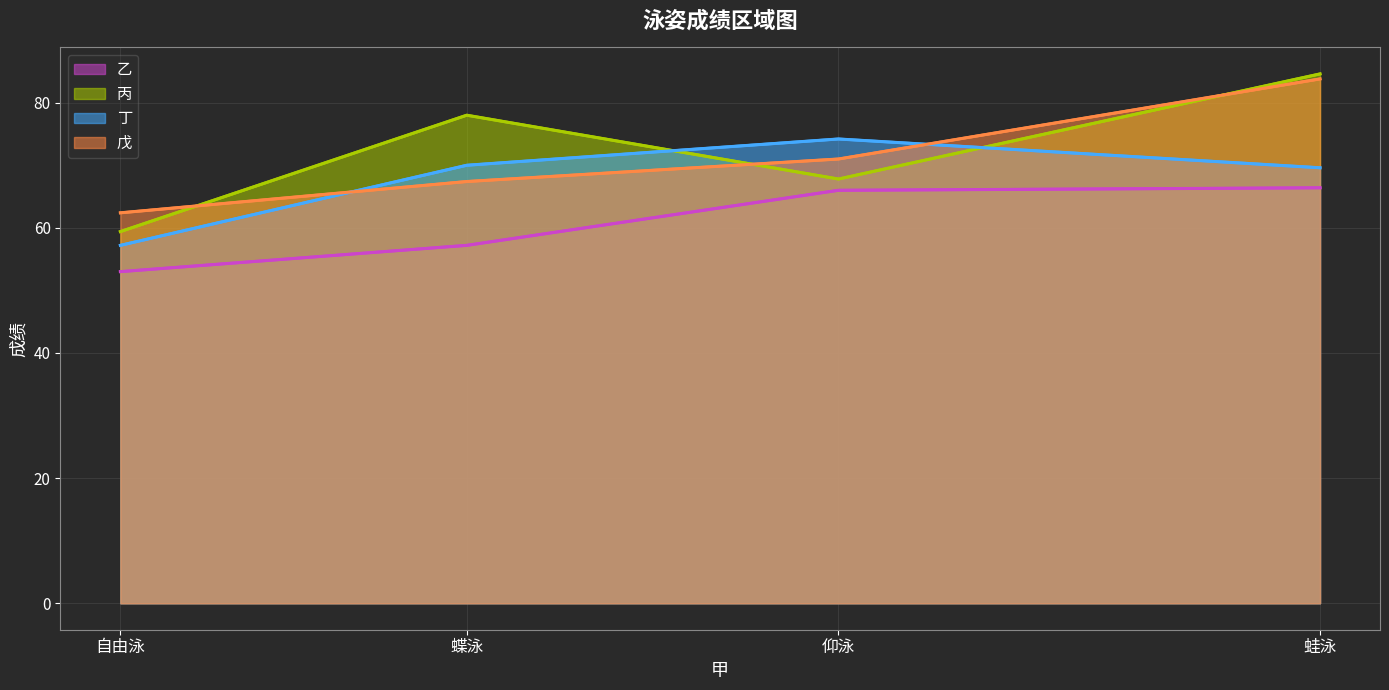

Reading right to left, extract all data points from this chart.

乙: 66.4	66.0	57.2	53.0
丙: 84.6	67.8	78.0	59.4
丁: 69.6	74.2	70.0	57.2
戊: 83.8	71.0	67.4	62.4